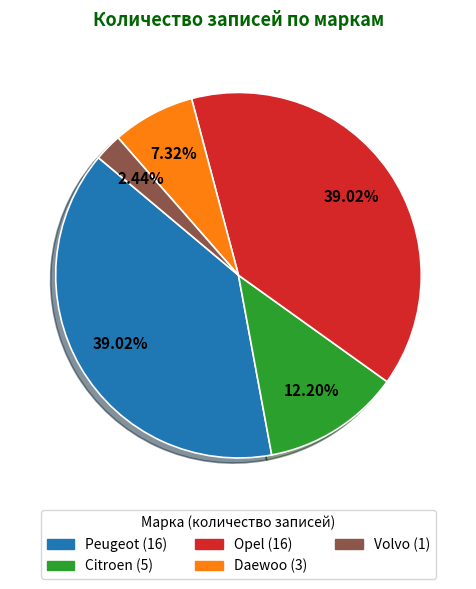

How many slices are in this pie chart?

5